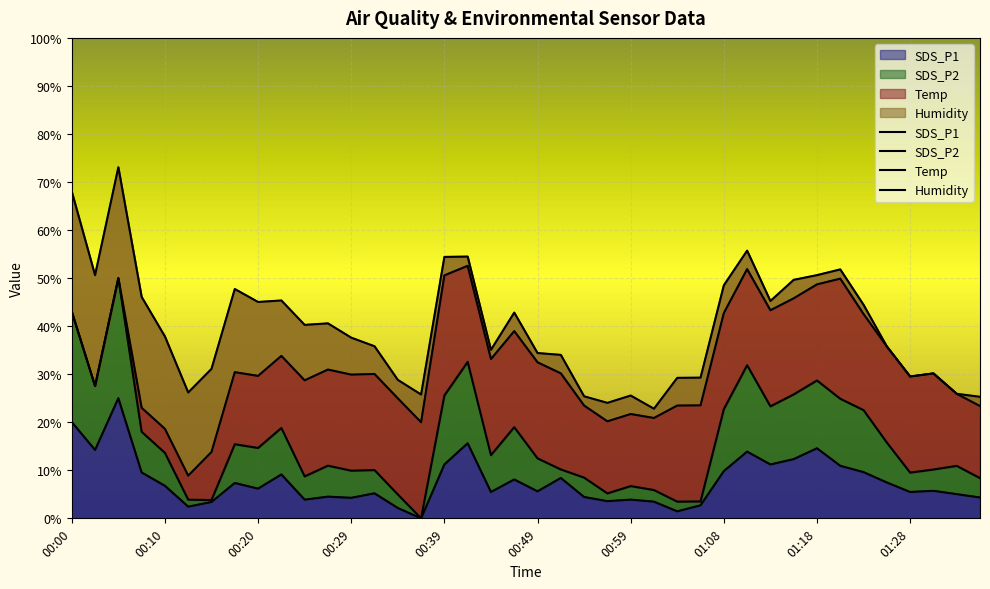

True or false: SDS_P2 has a value of 13.6 at 00:10.

True